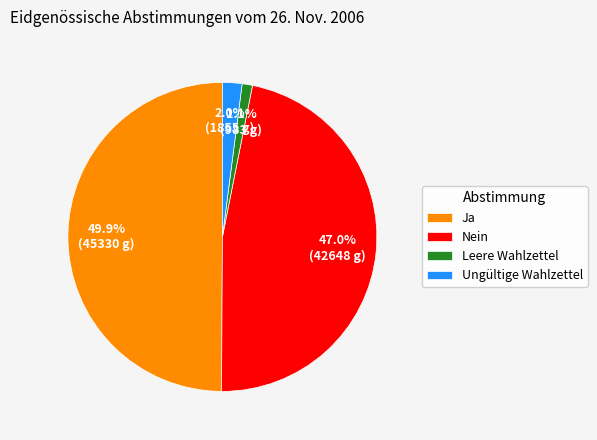

What is the ratio of the value at Ja to the value at Nein?

1.1